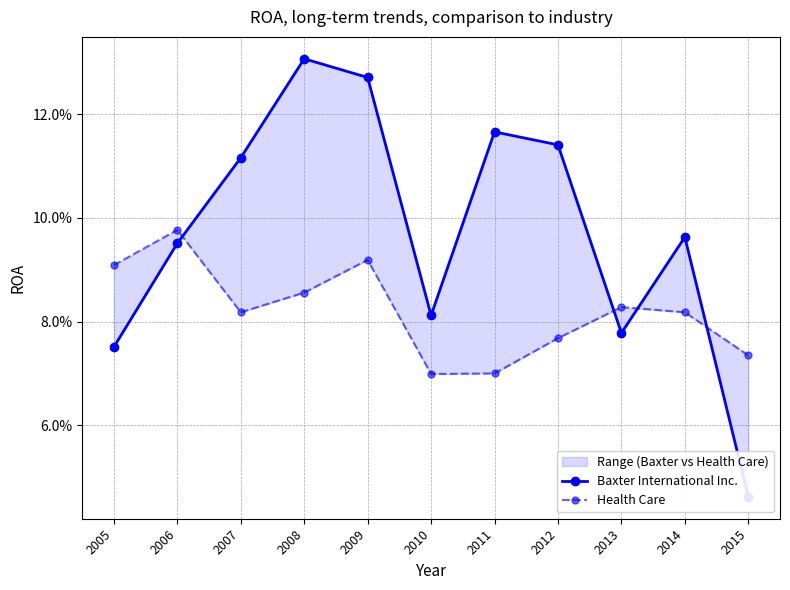

Where is Baxter International Inc. nearest to the value 0?

2015